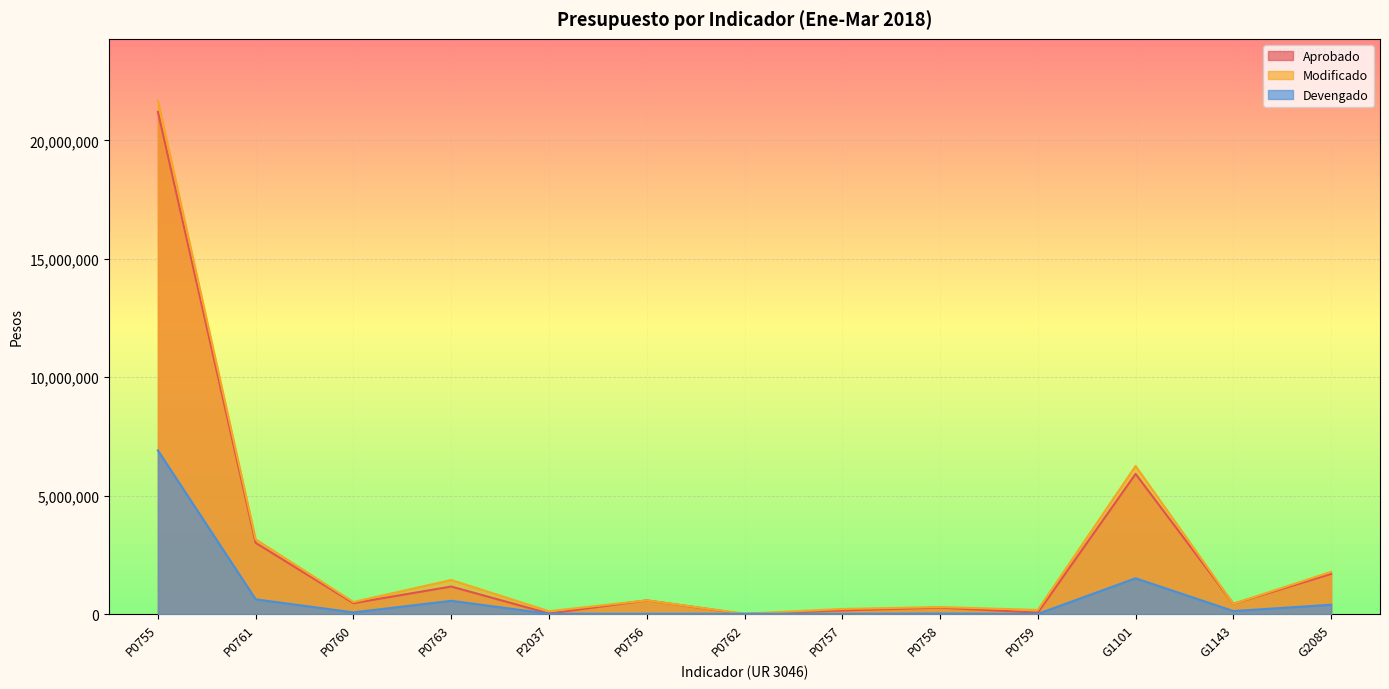

What is the sum of all Modificado values?

36659448.3